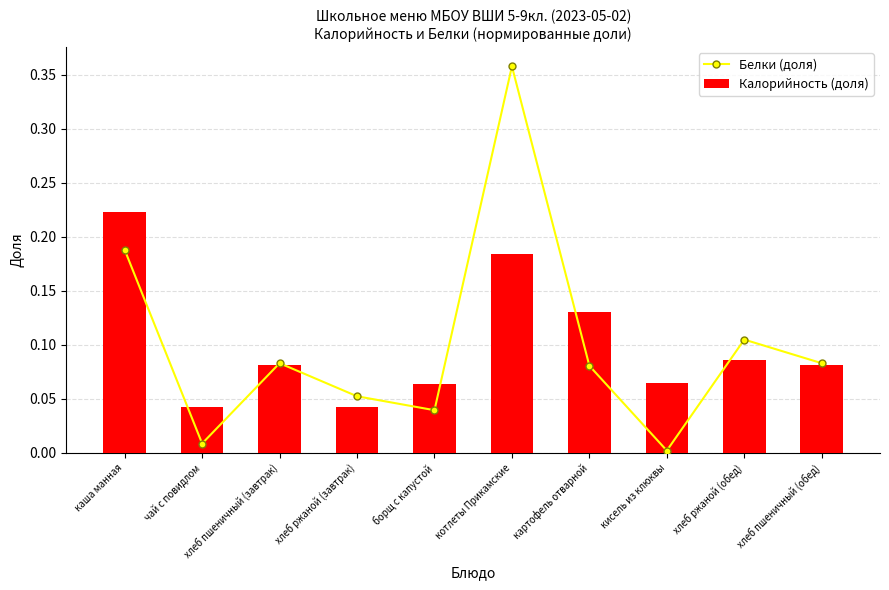

Reading left to right, list all the values displayed in this chart.

Белки (доля): 0.2	0.0	0.1	0.1	0.0	0.4	0.1	0.0	0.1	0.1
Калорийность (доля): 0.2	0.0	0.1	0.0	0.1	0.2	0.1	0.1	0.1	0.1